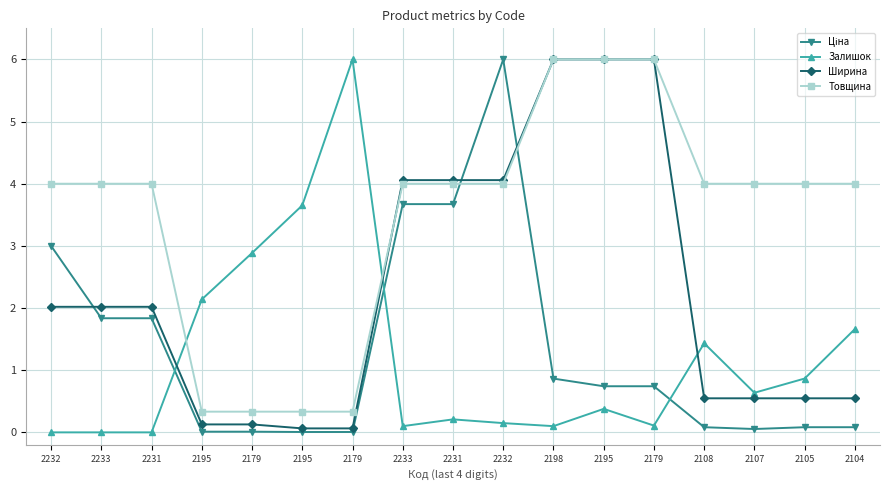

How many lines are shown in the chart?

4